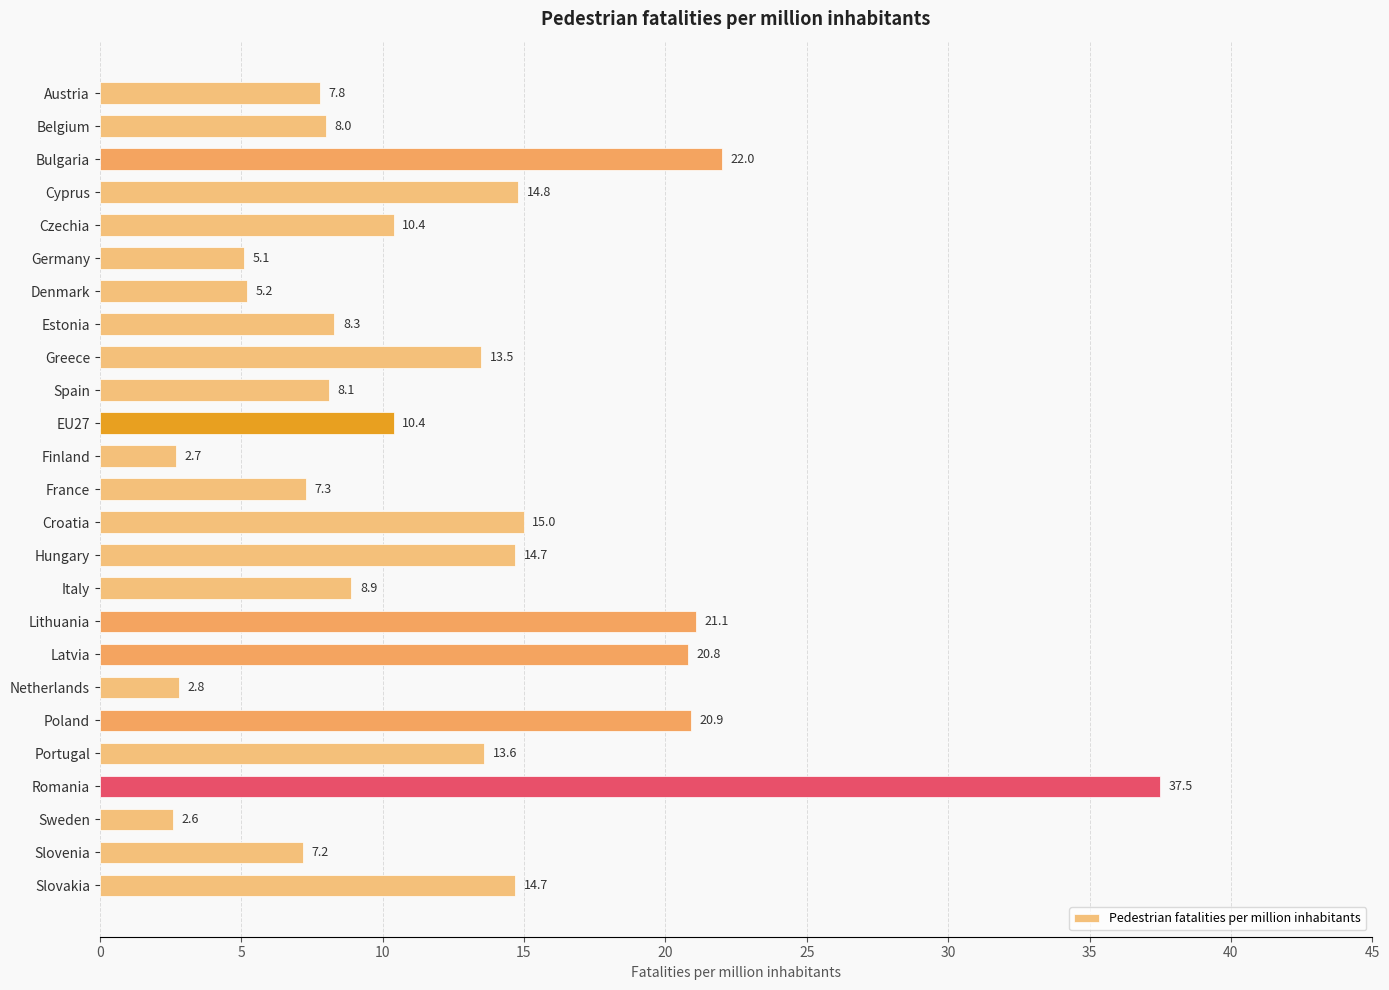

Are the bars horizontal?

Yes